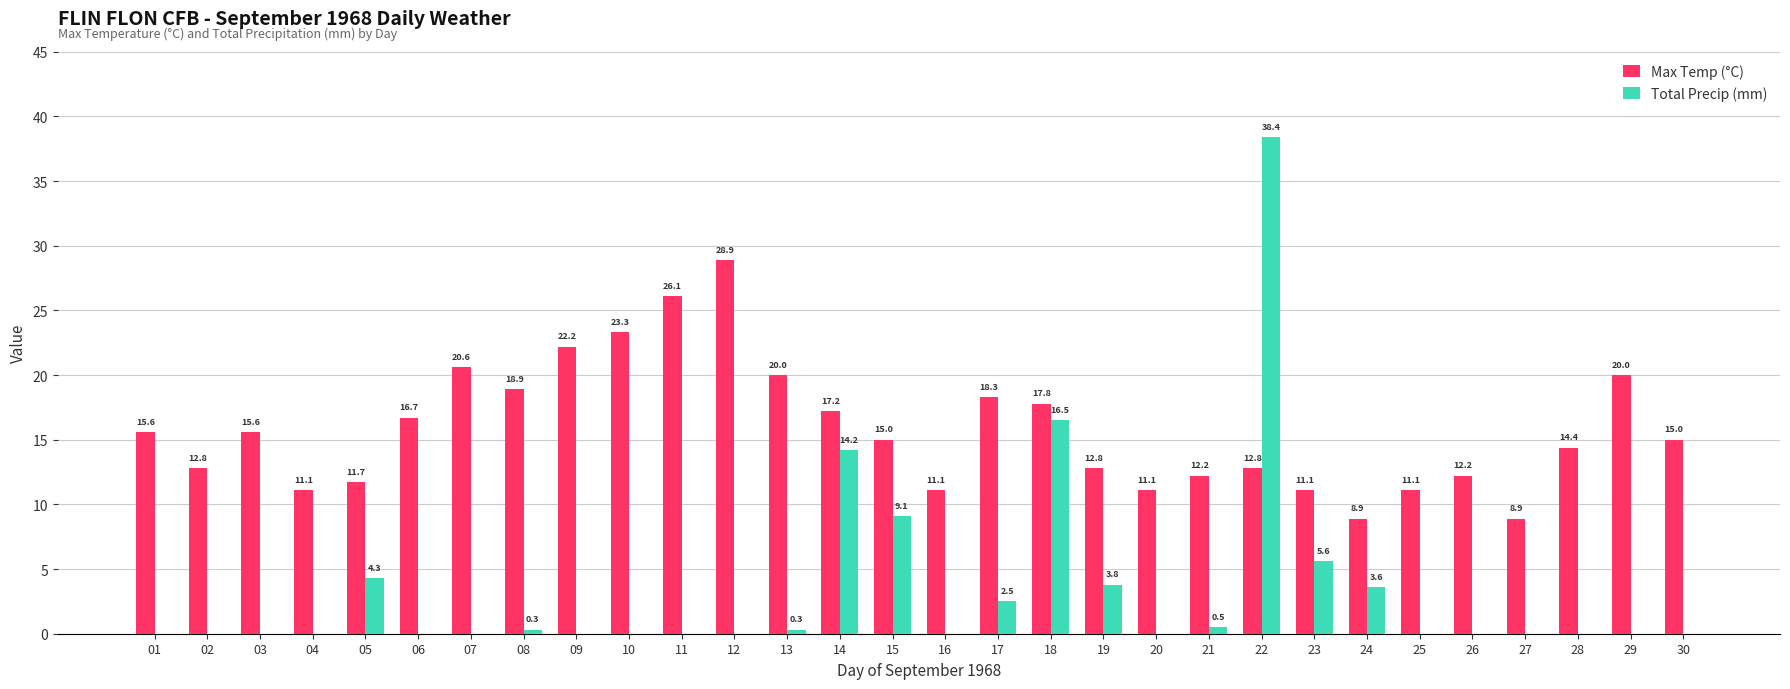

Which series changed the most between 09 and 18?

Total Precip (mm)